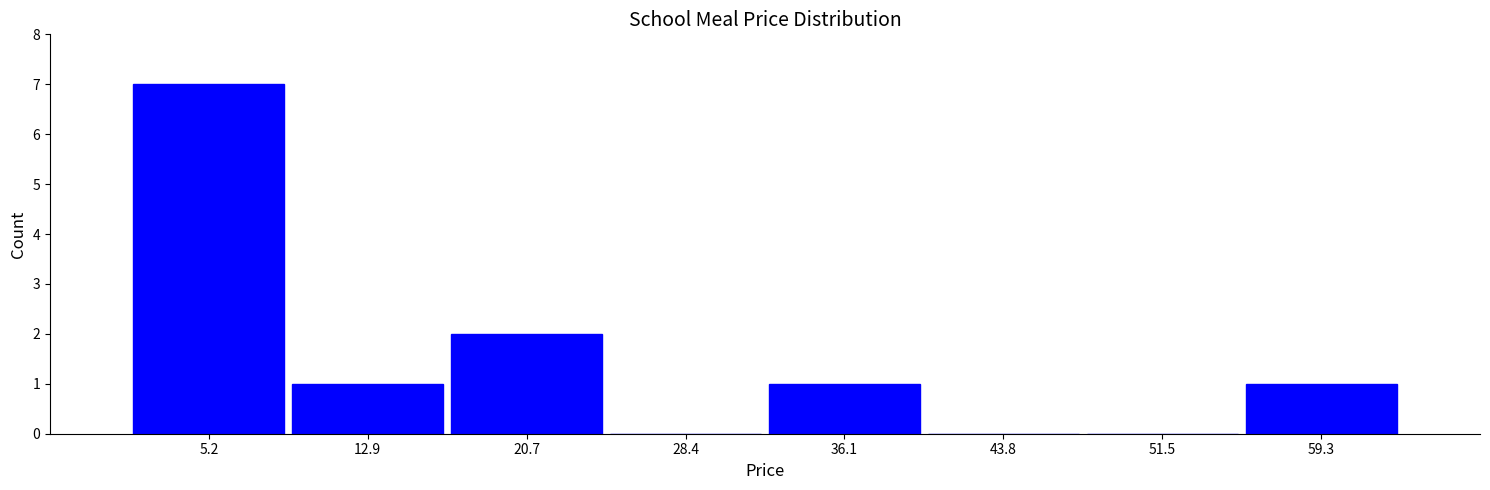

Over which range of the x-axis is the bar tallest?

1 to 9